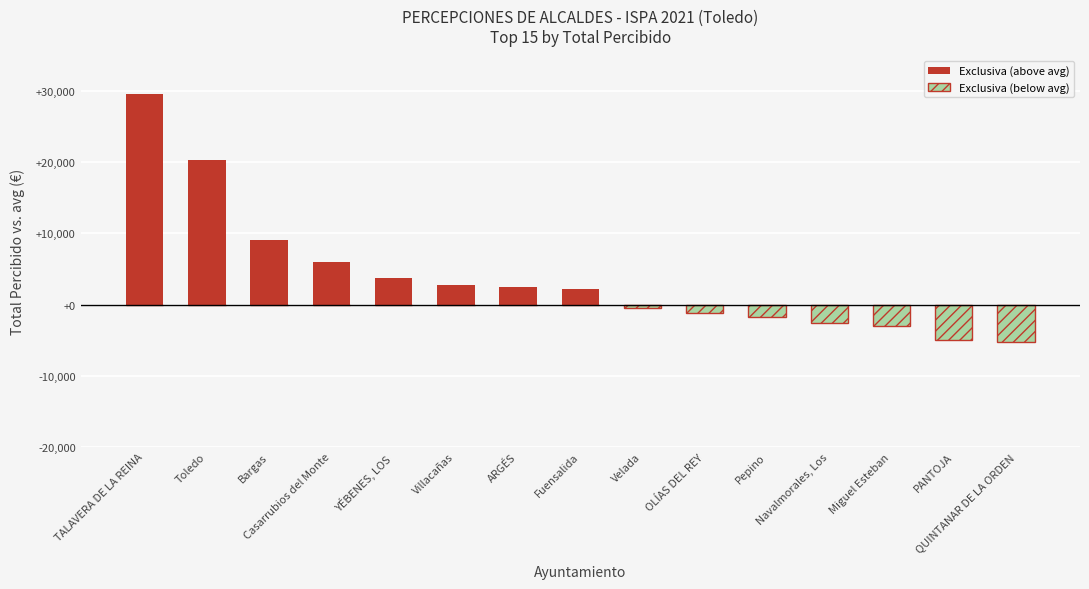

How many groups of bars are there?

15